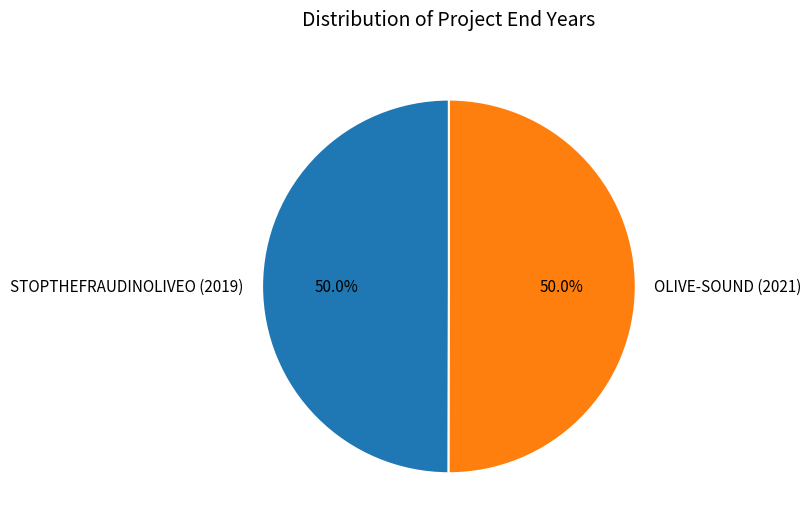

Approximately how many times larger is the value at STOPTHEFRAUDINOLIVEO (2019) compared to OLIVE-SOUND (2021)?

1.0